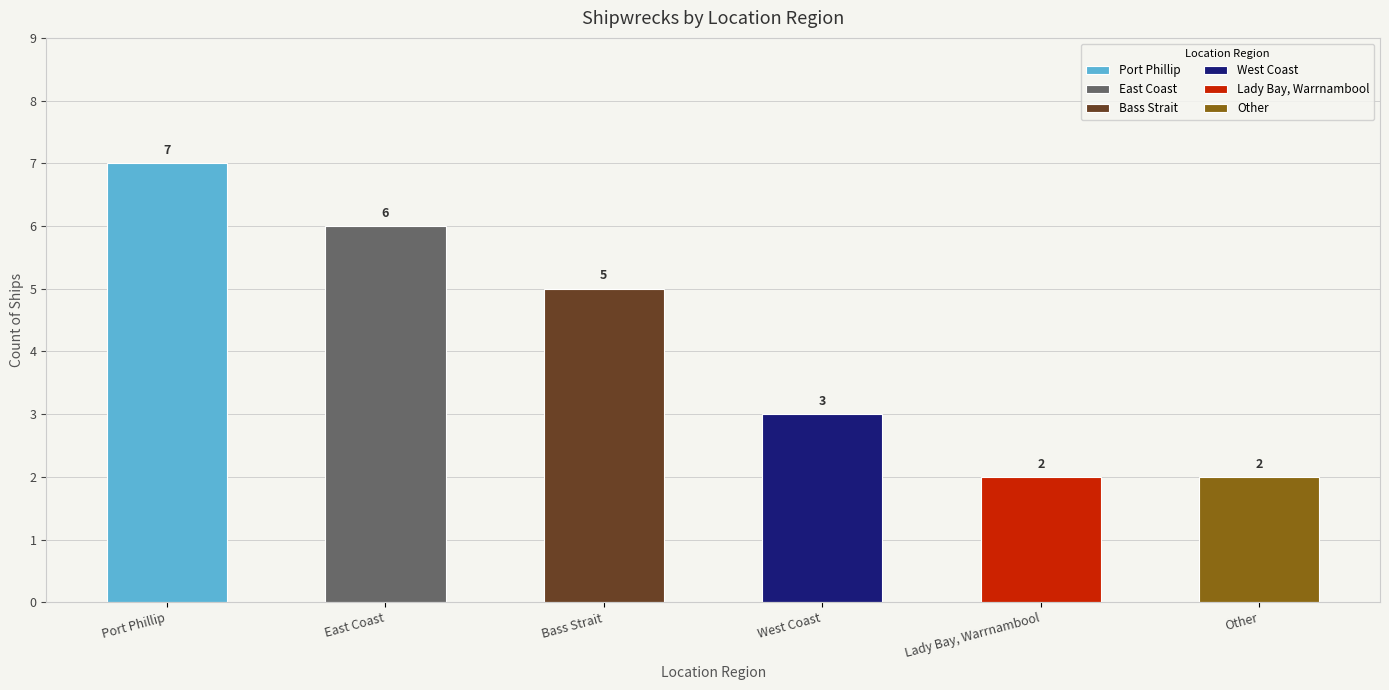

Where is the data nearest to the value 4?

Bass Strait